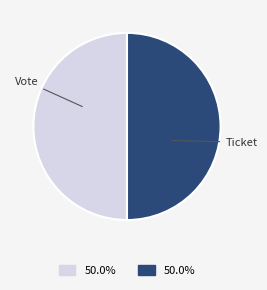

Approximately how many times larger is the value at Ticket compared to Vote?

1.0